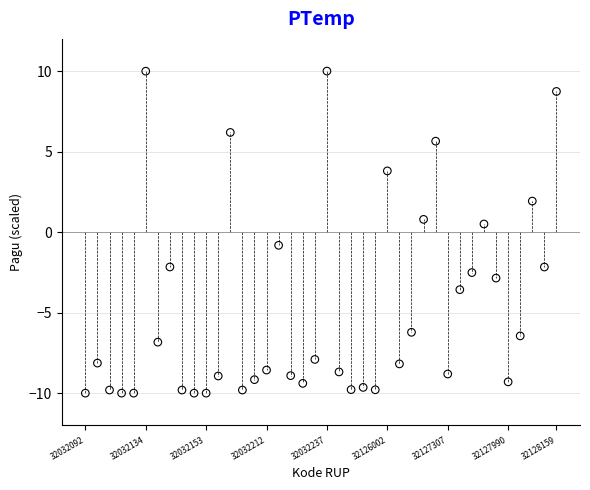

What is the range of Y values (max minus min)?

20.0